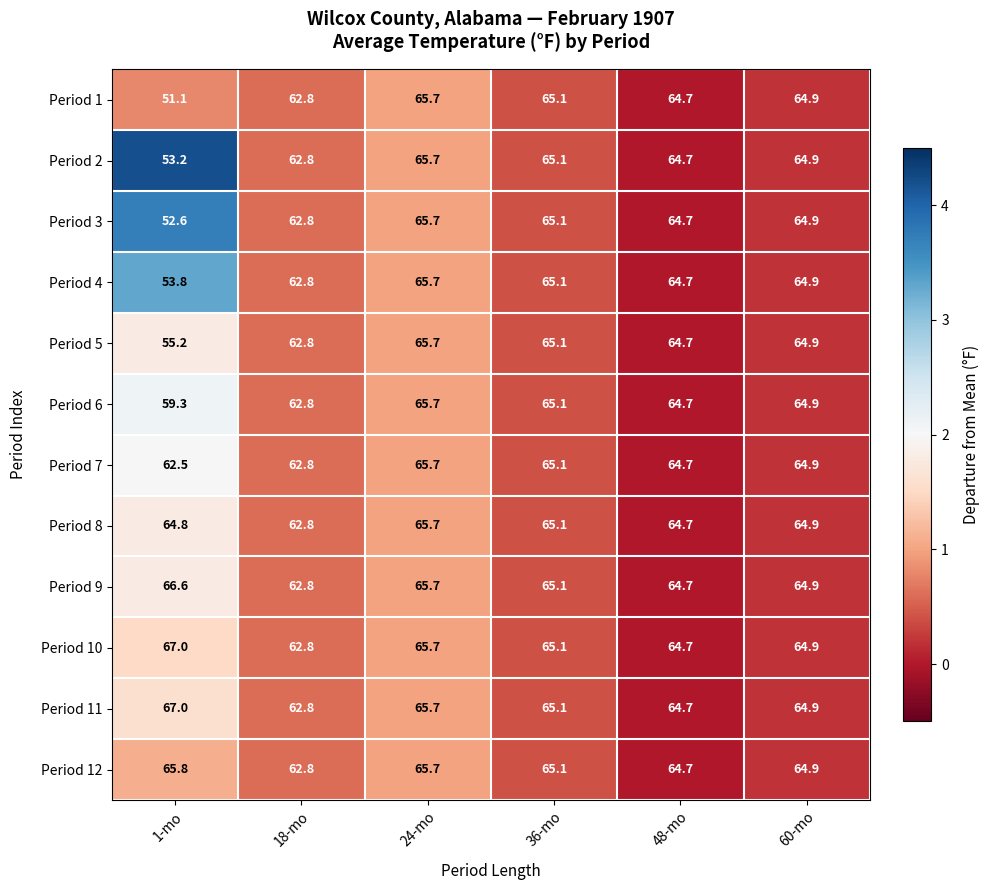

At which category is the sum across all series the highest?

24-mo